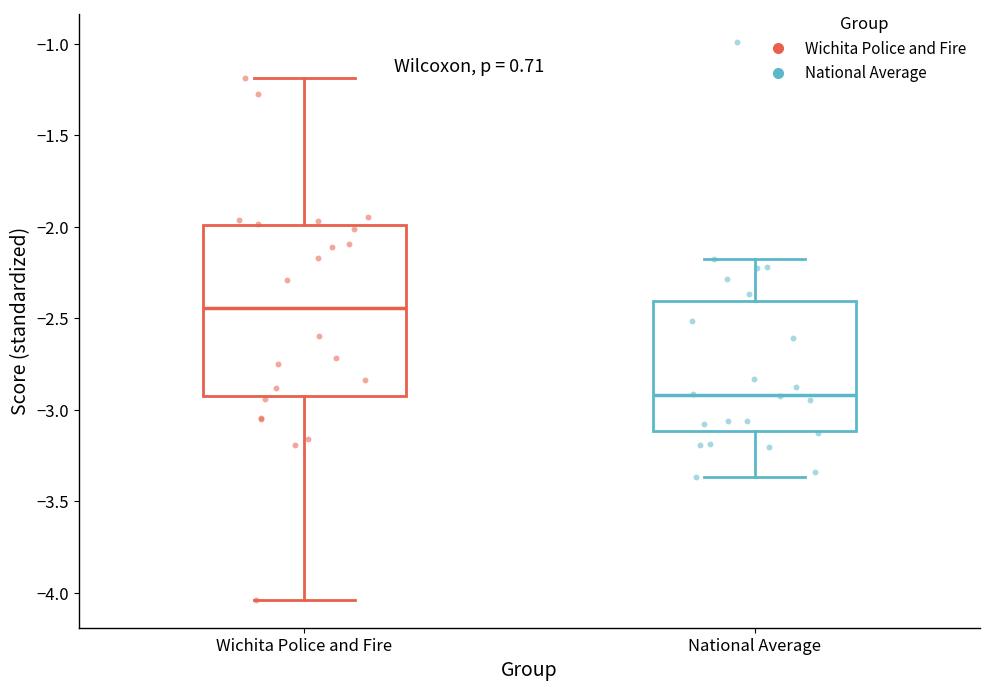

Which box's median line is the highest?

Wichita Police and Fire